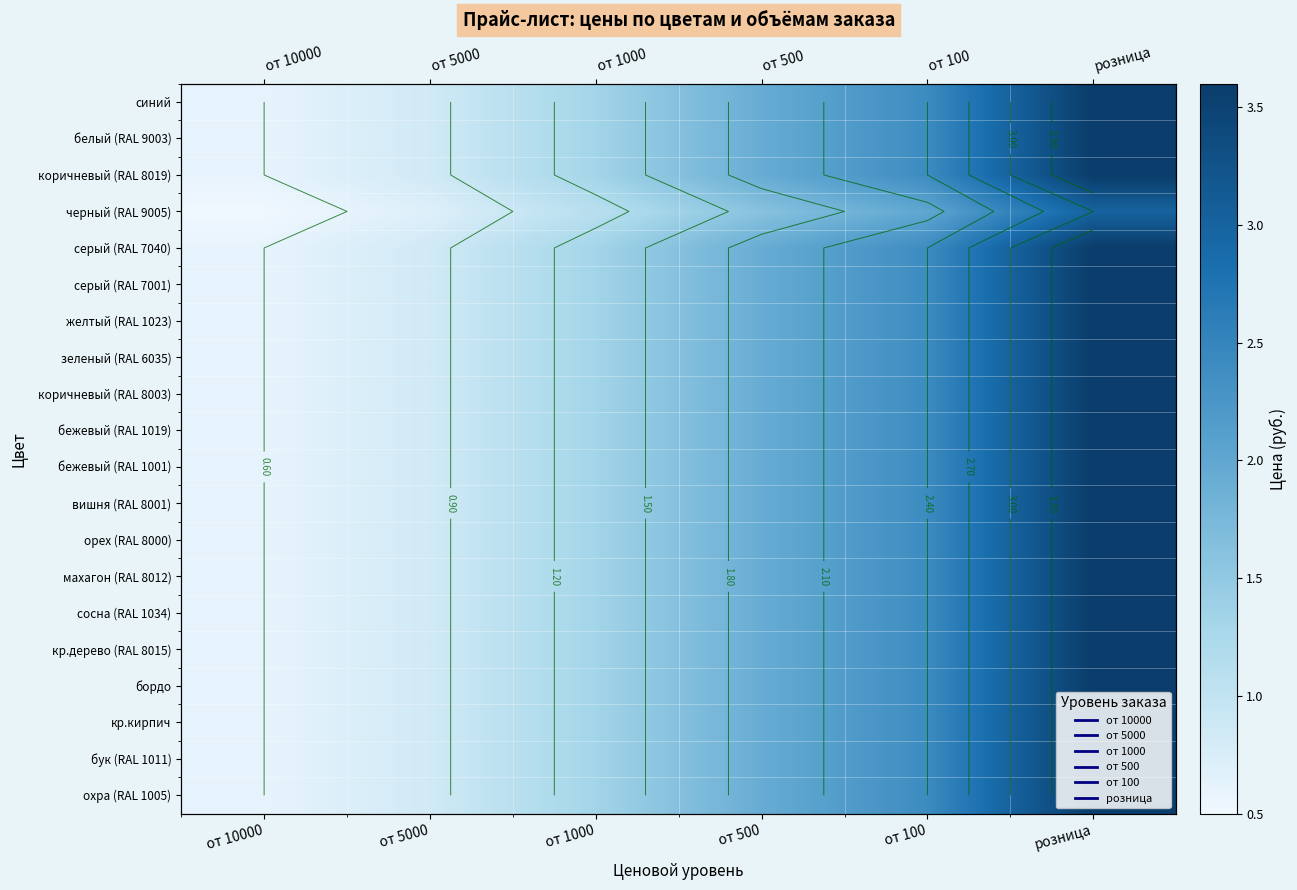

The value of вишня (RAL 8001) at от 10000 is 0.6. True or false?

True